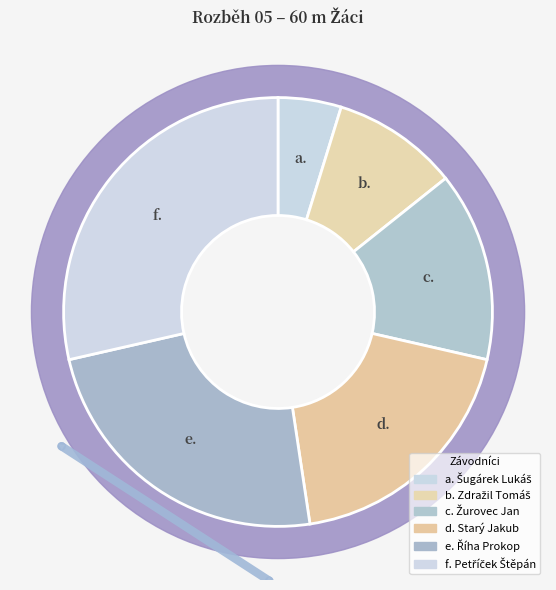

Is it true that Zdražil Tomáš is 16% of the pie?

False